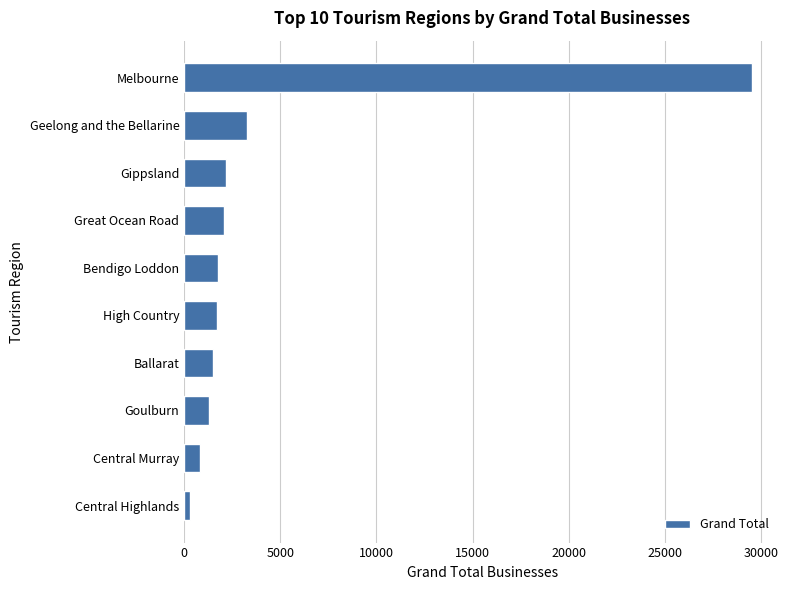

The chart shows a value of 2067 at Great Ocean Road. True or false?

True